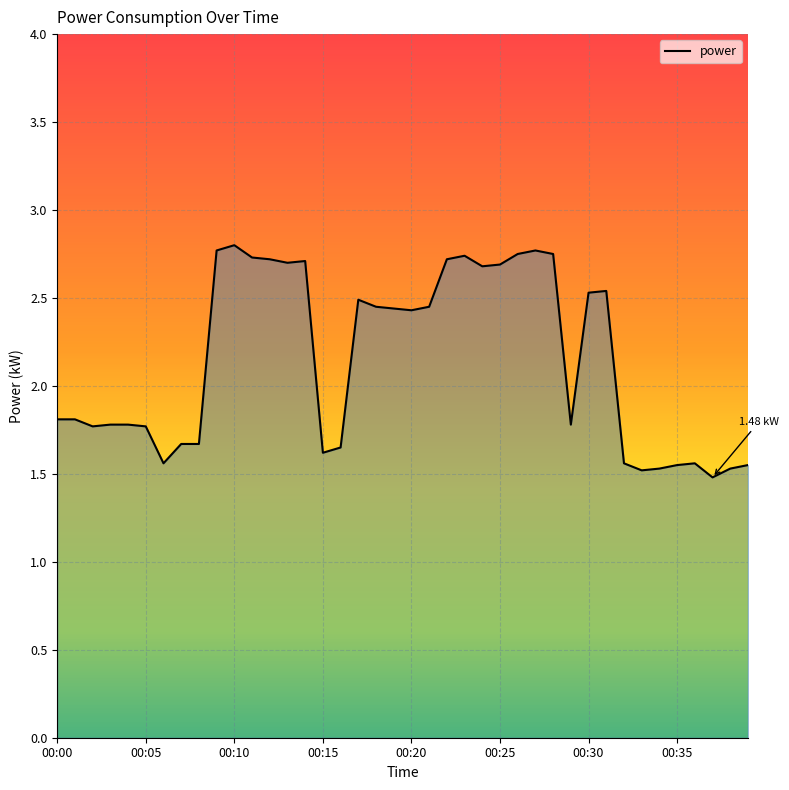

Does the chart have visible grid lines?

Yes